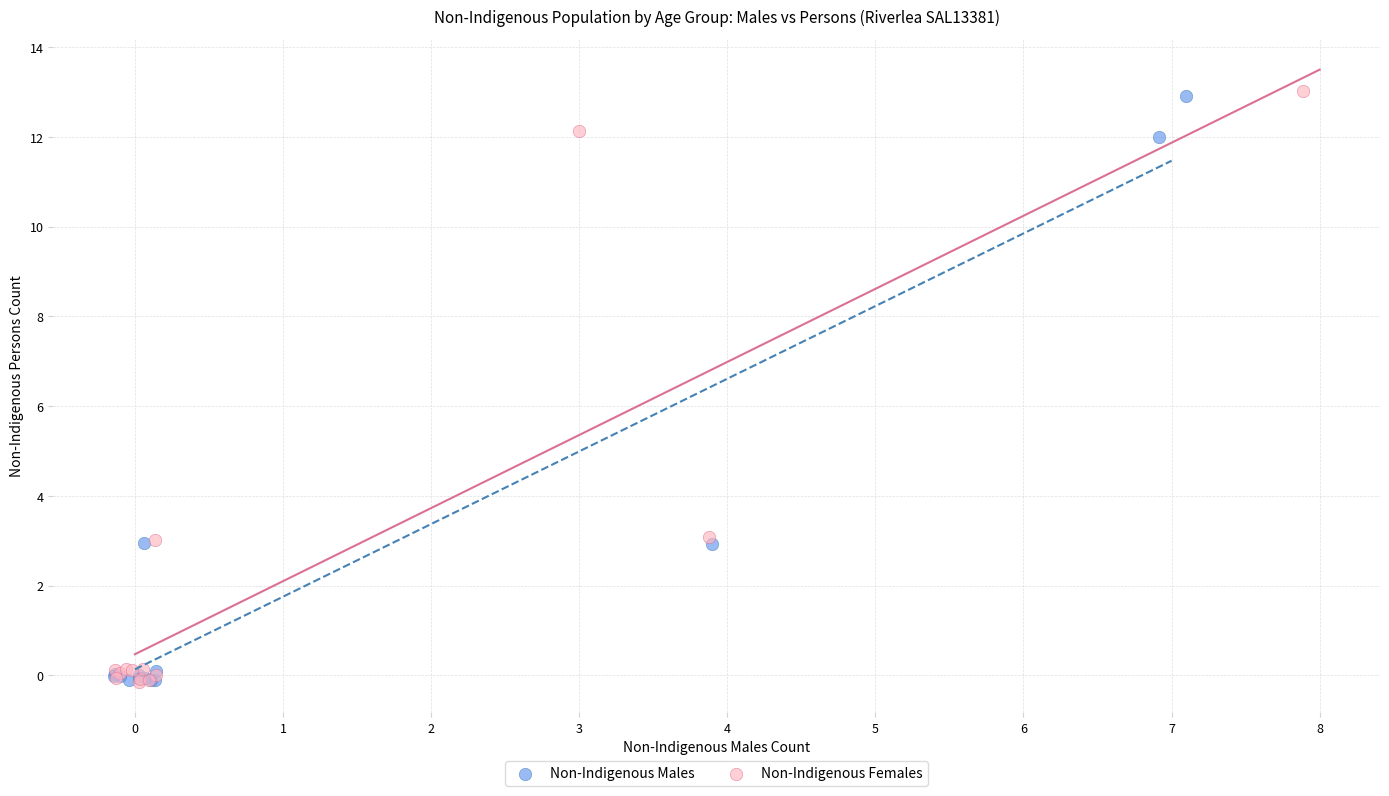

Which series has the widest spread of Y values?

Non-Indigenous Females